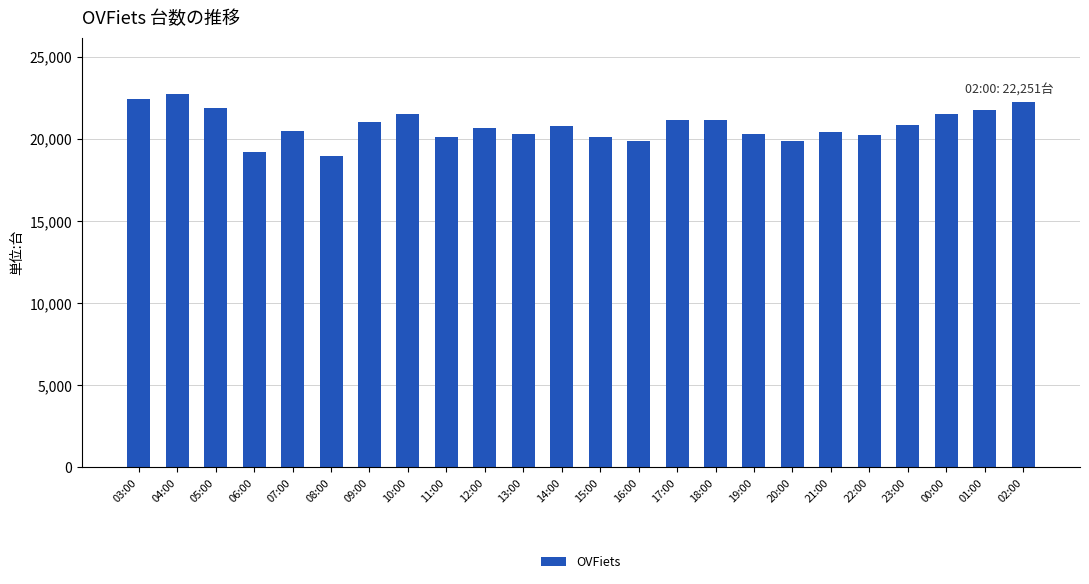

The chart shows a value of 28091 at 23:00. True or false?

False